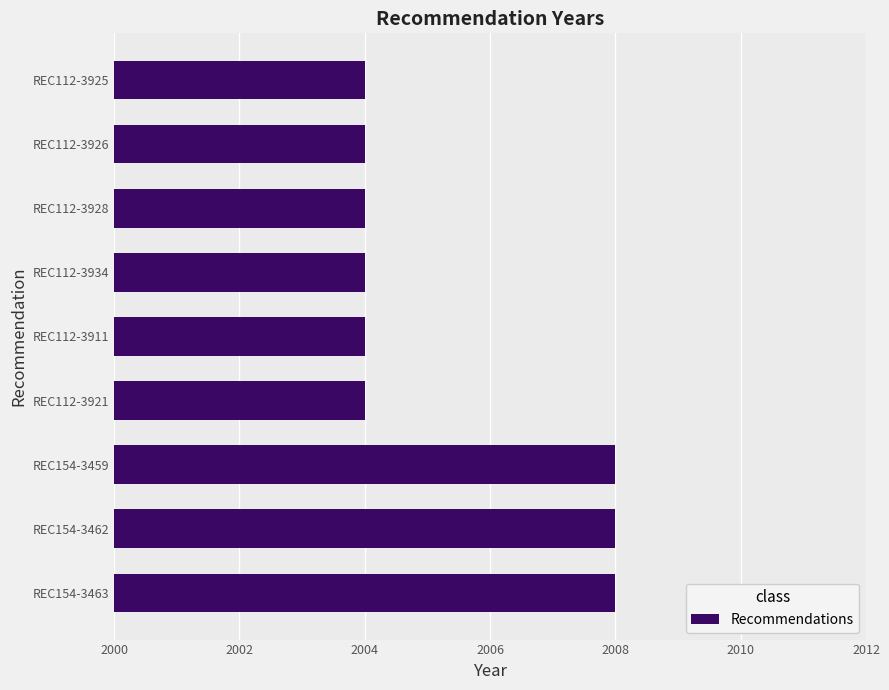

The value at REC112-3926 is 2004. True or false?

True